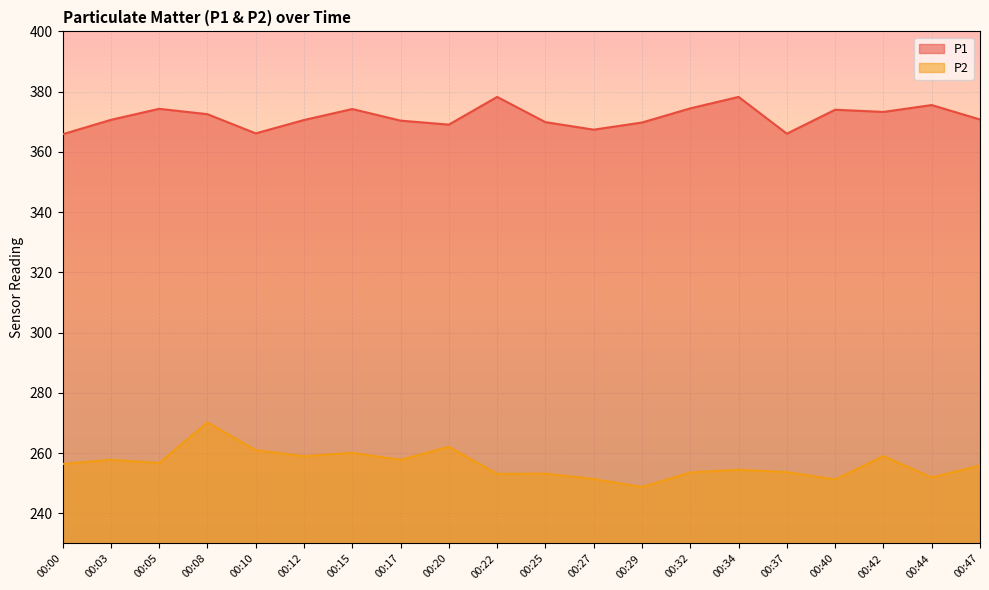

At how many categories does at least one series exceed 257?

20